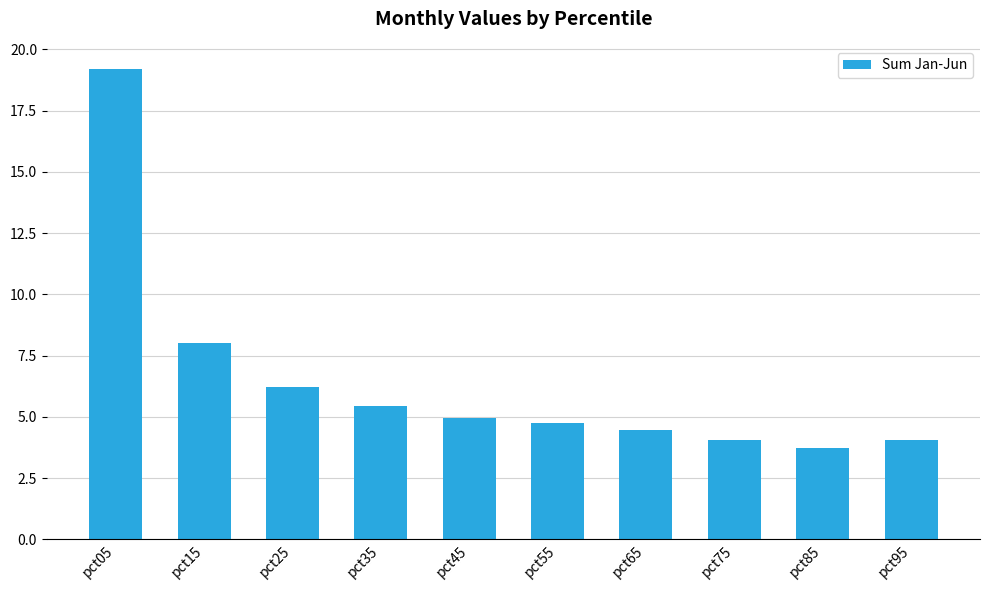

What is the change in value from pct45 to pct95?

-0.9